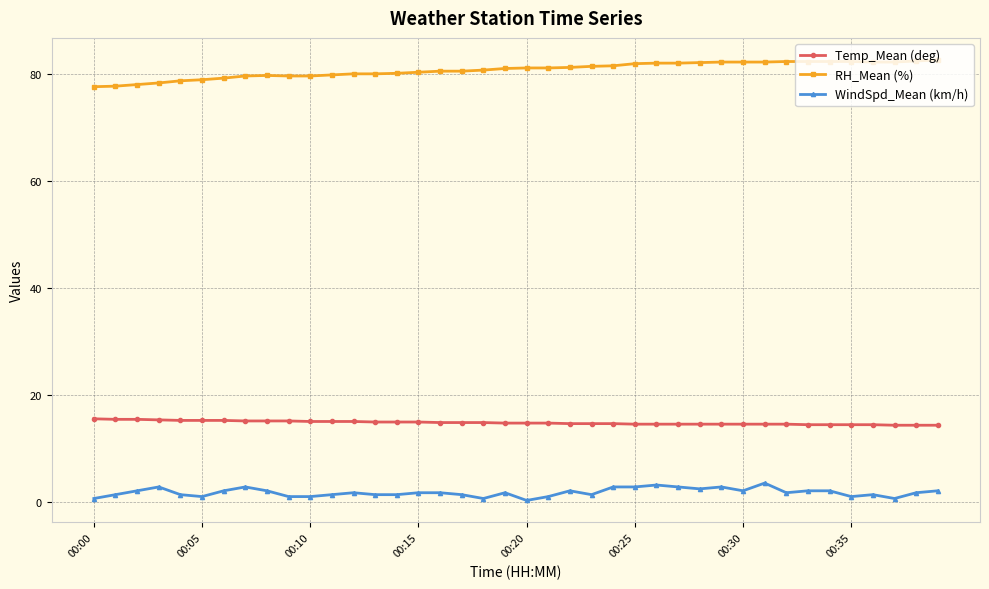

Which series has the largest range (max minus min)?

RH_Mean (%)